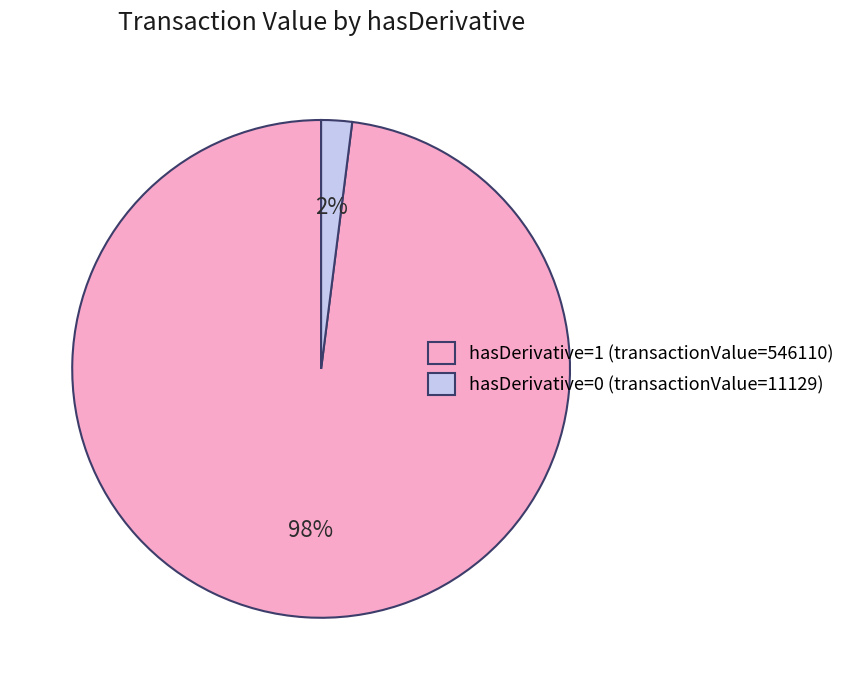

Between hasDerivative=0 (transactionValue=11129) and hasDerivative=1 (transactionValue=546110), which is larger?

hasDerivative=1 (transactionValue=546110)